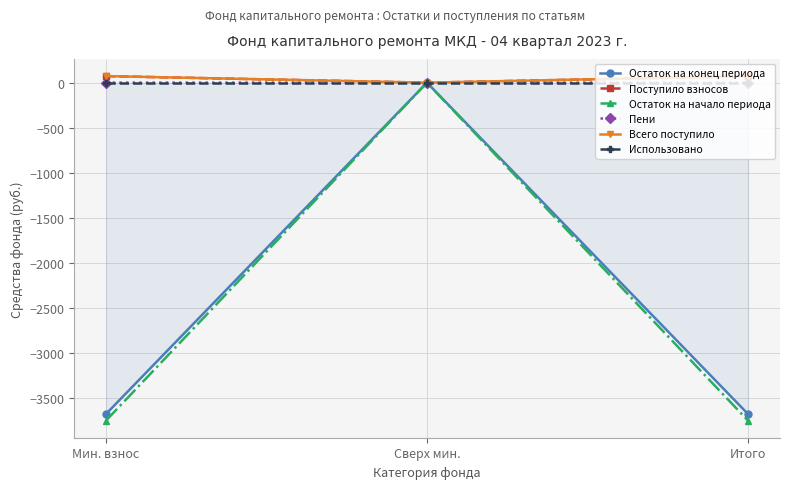

Is the value of Пени at Мин. взнос greater than the value of Поступило взносов at Сверх мин.?

Yes